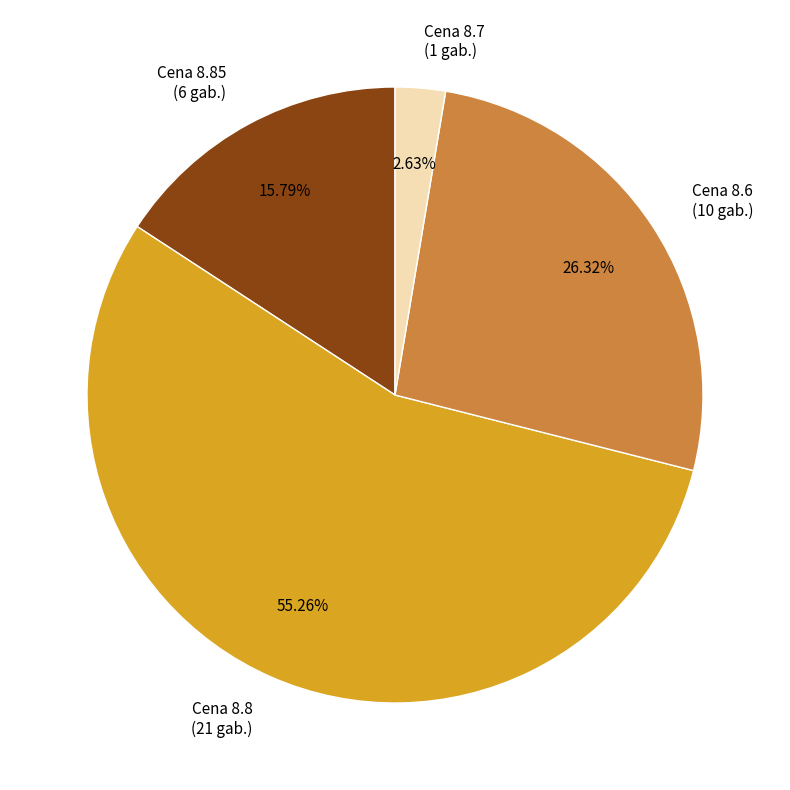

Is Cena 8.8 (21 gab.) the majority of the pie?

Yes